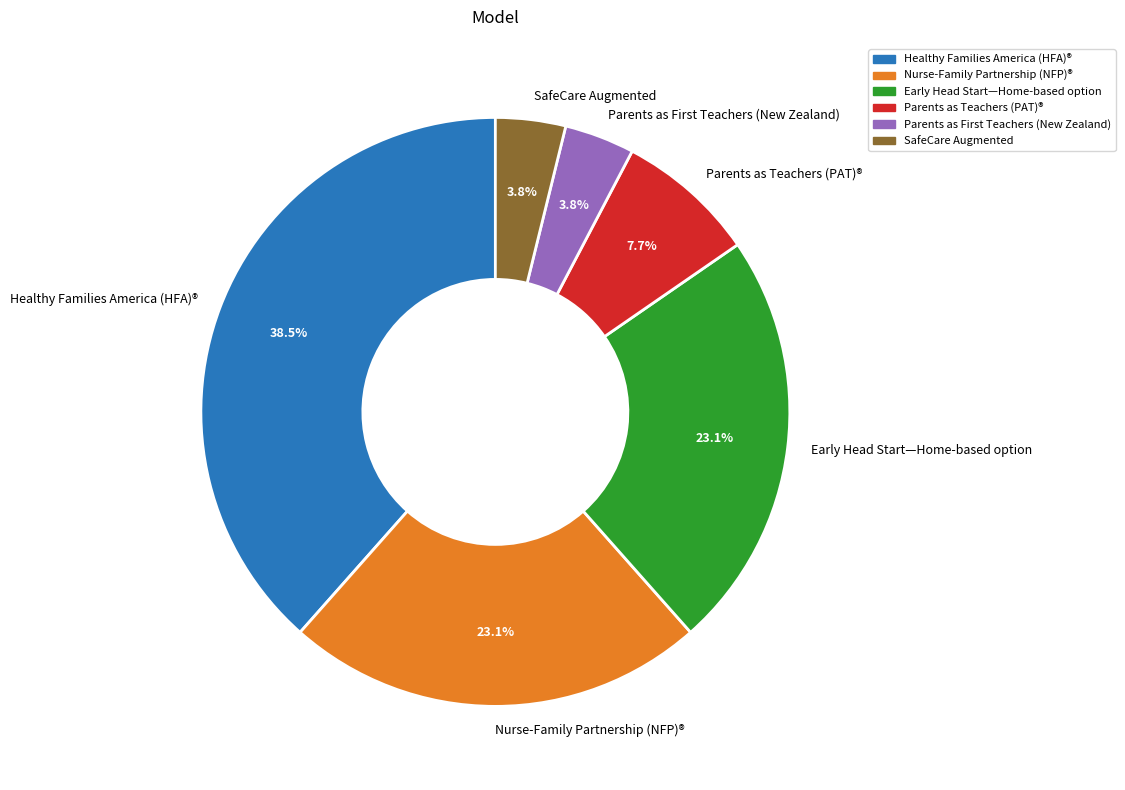

Approximately how many times larger is the value at Nurse-Family Partnership (NFP)® compared to Parents as Teachers (PAT)®?

3.0